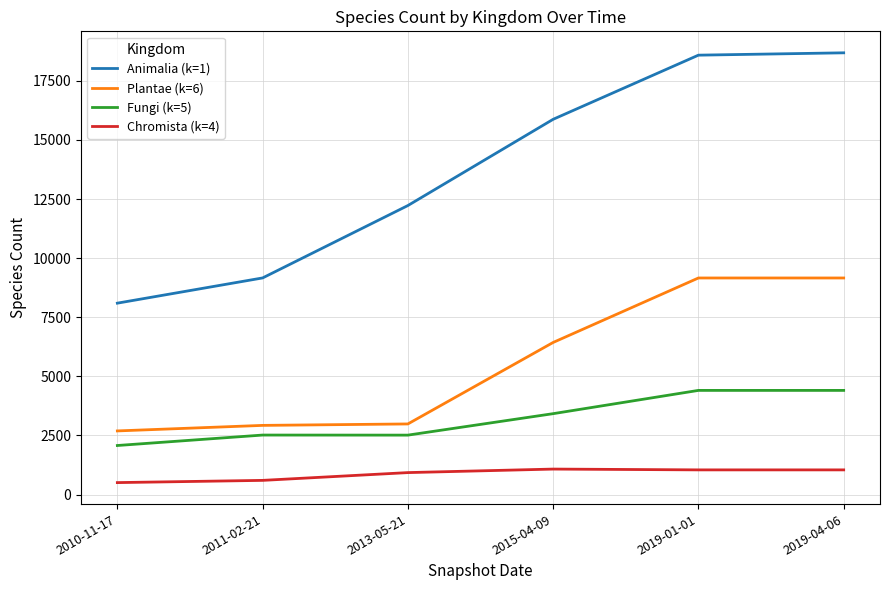

What is the spread (max minus min) of values at 2013-05-21?

11296